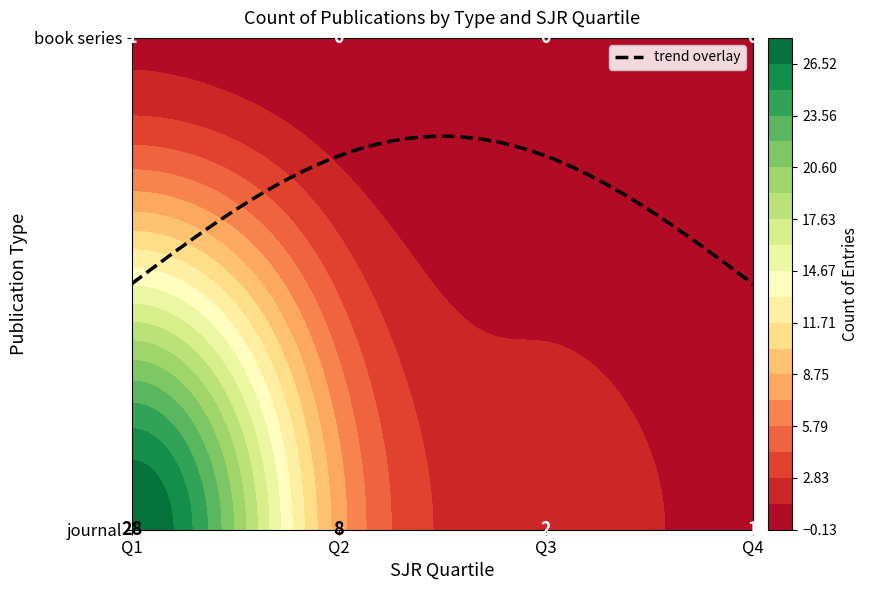

What is the greatest value displayed?

28